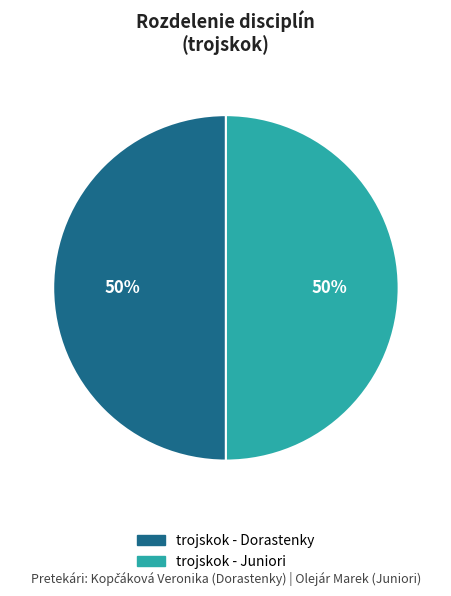

Is it true that trojskok - Dorastenky is 50% of the pie?

True